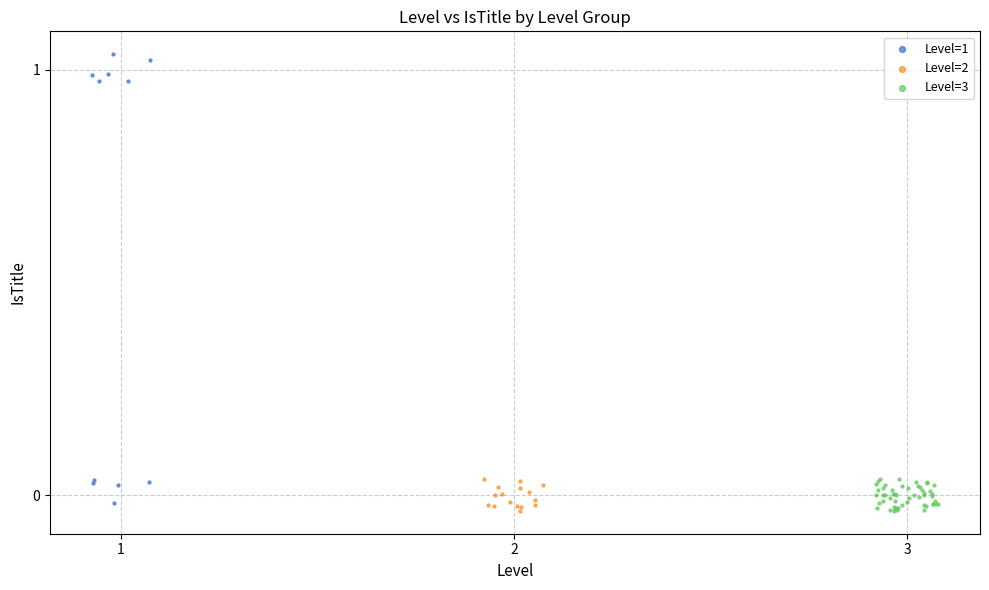

Which series has the widest spread of Y values?

Level=1